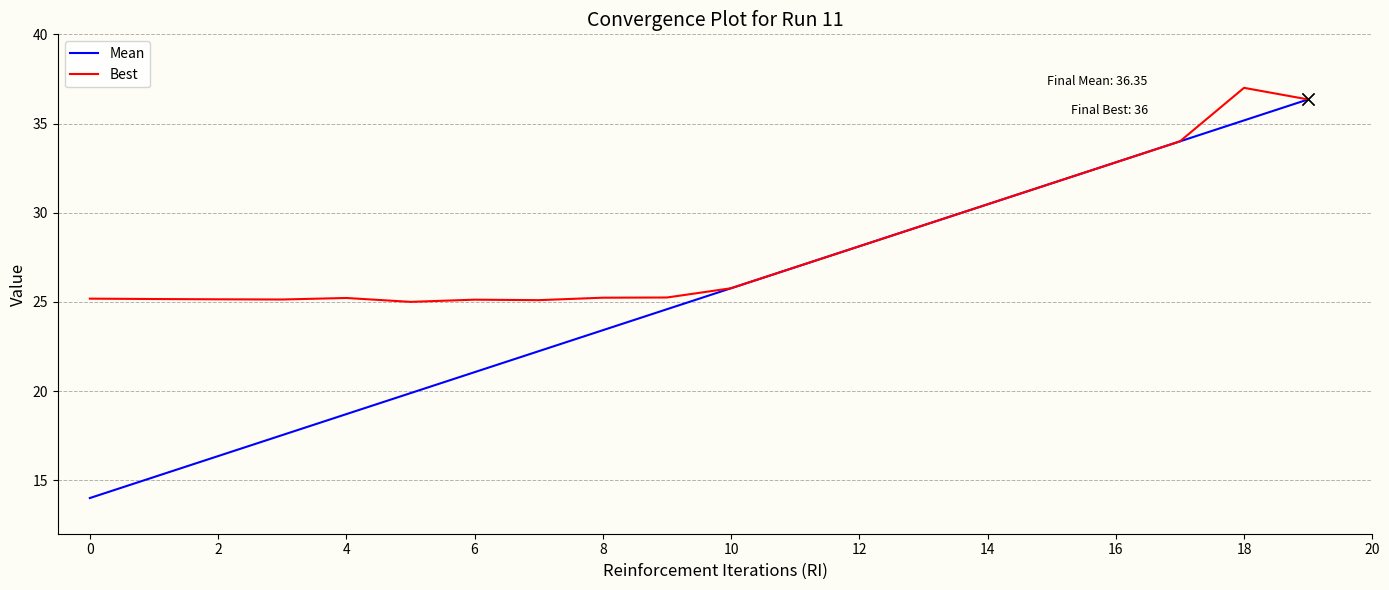

Which series has the largest total across all categories?

Best